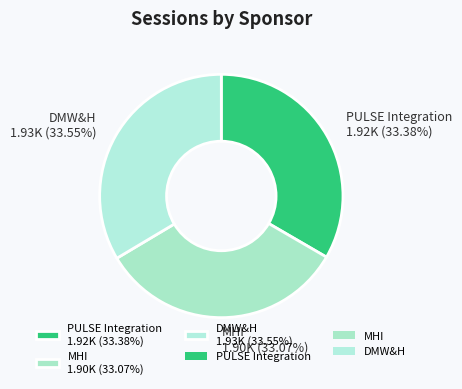

How many segments does this pie chart have?

3